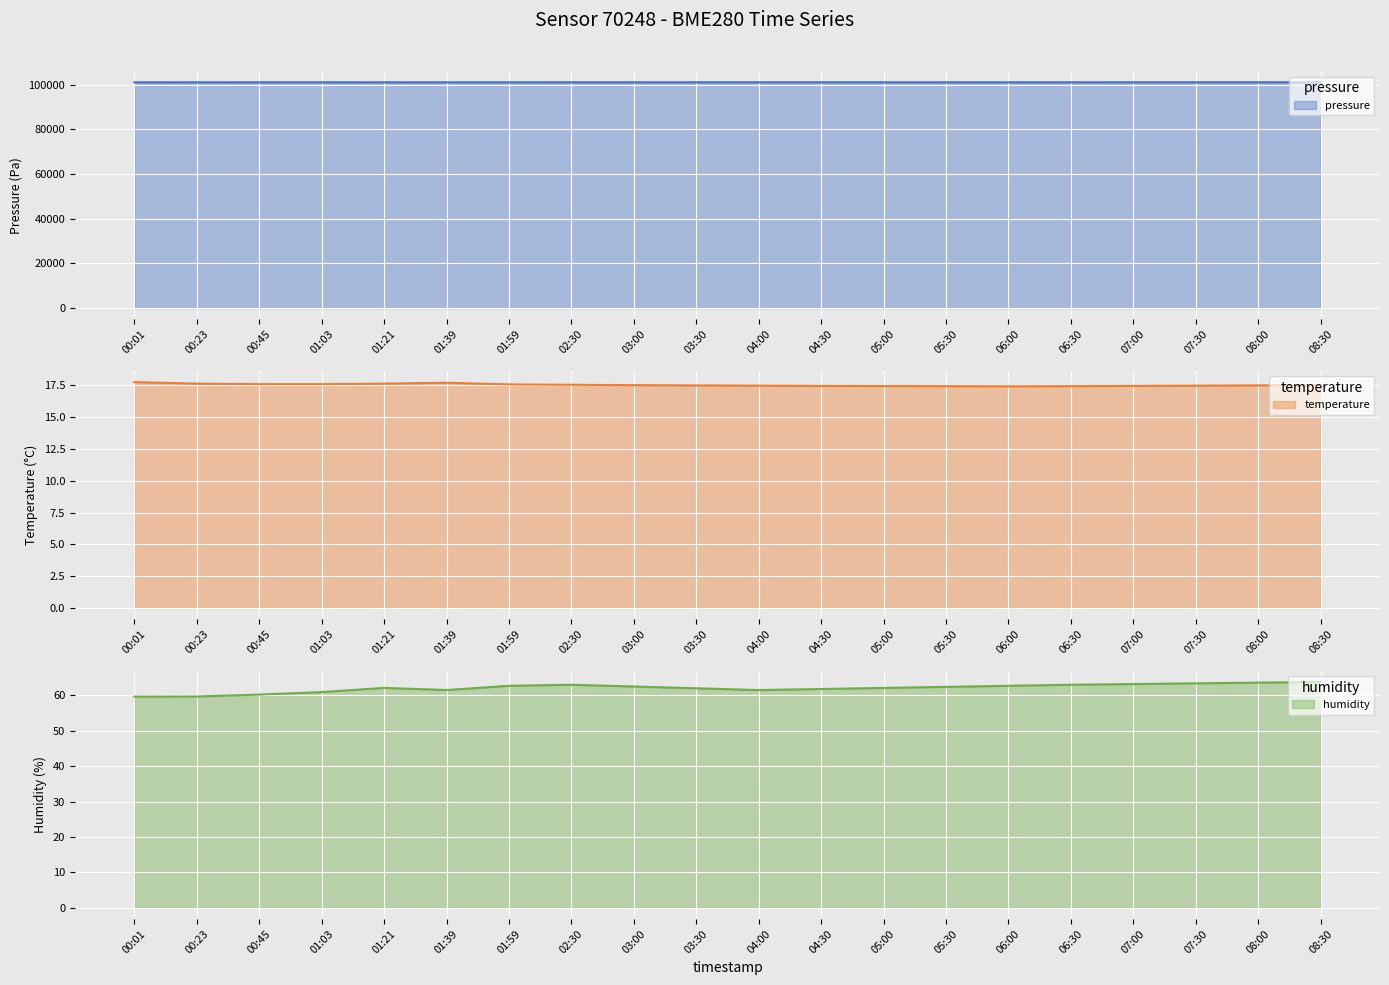

True or false: humidity and pressure intersect in this chart.

False